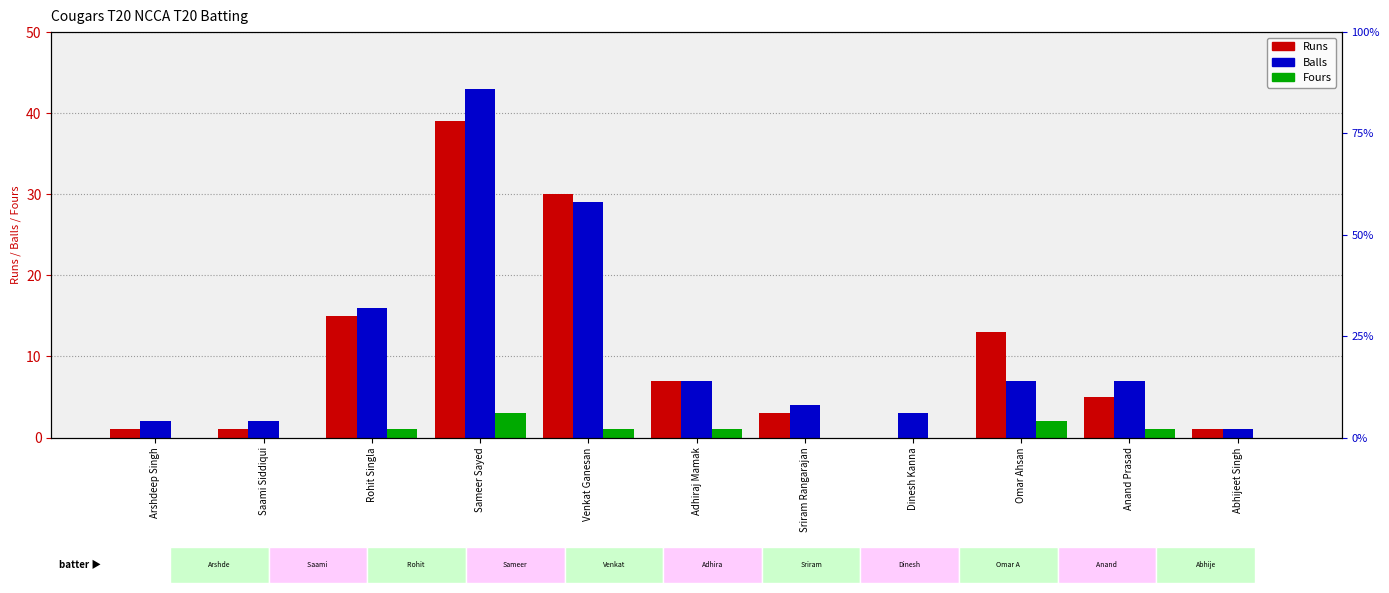

The value of Runs at Abhijeet Singh is 2. True or false?

False